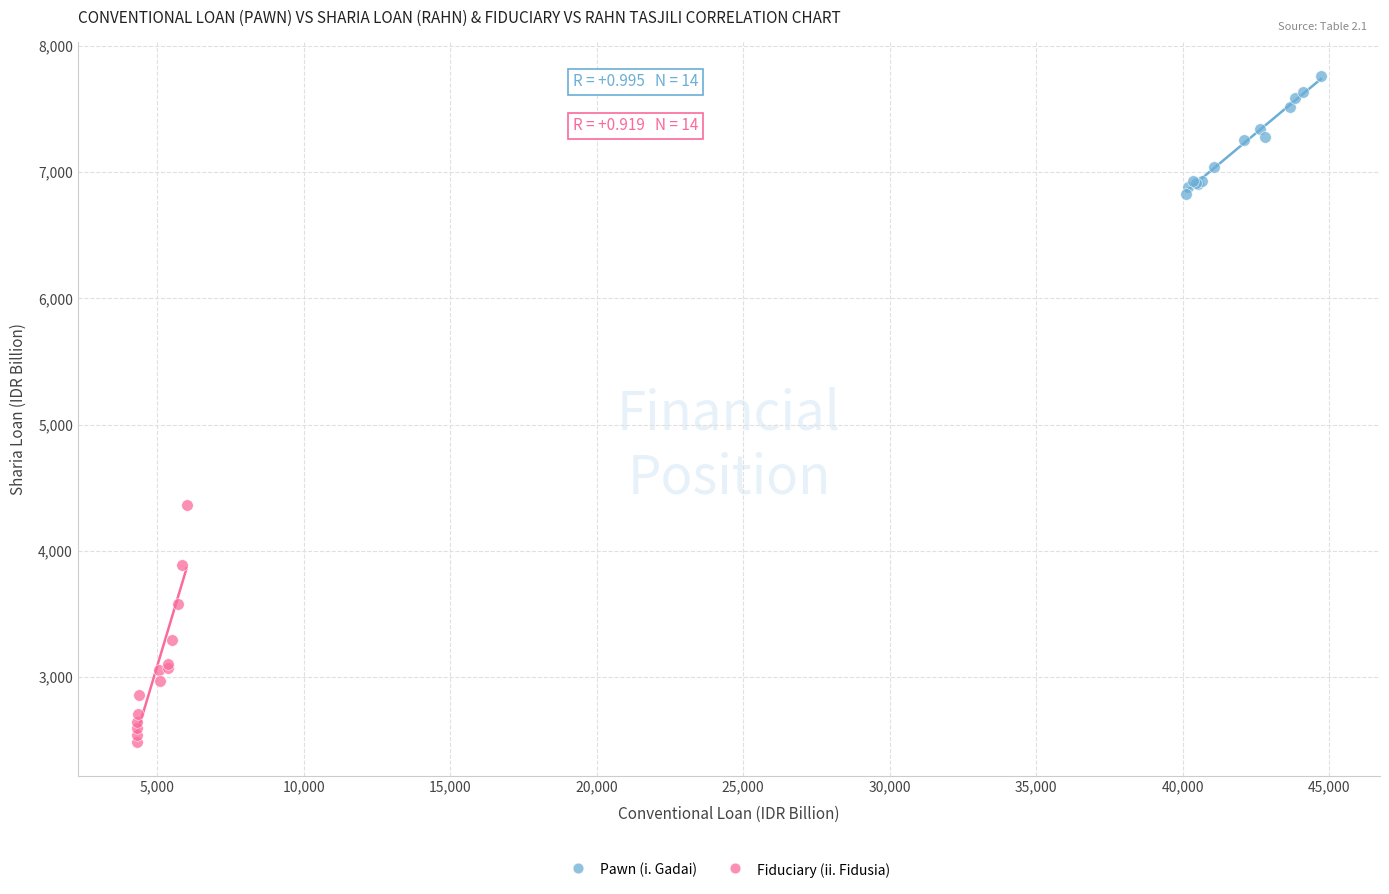

Which series contains the highest Y value?

Pawn (i. Gadai)